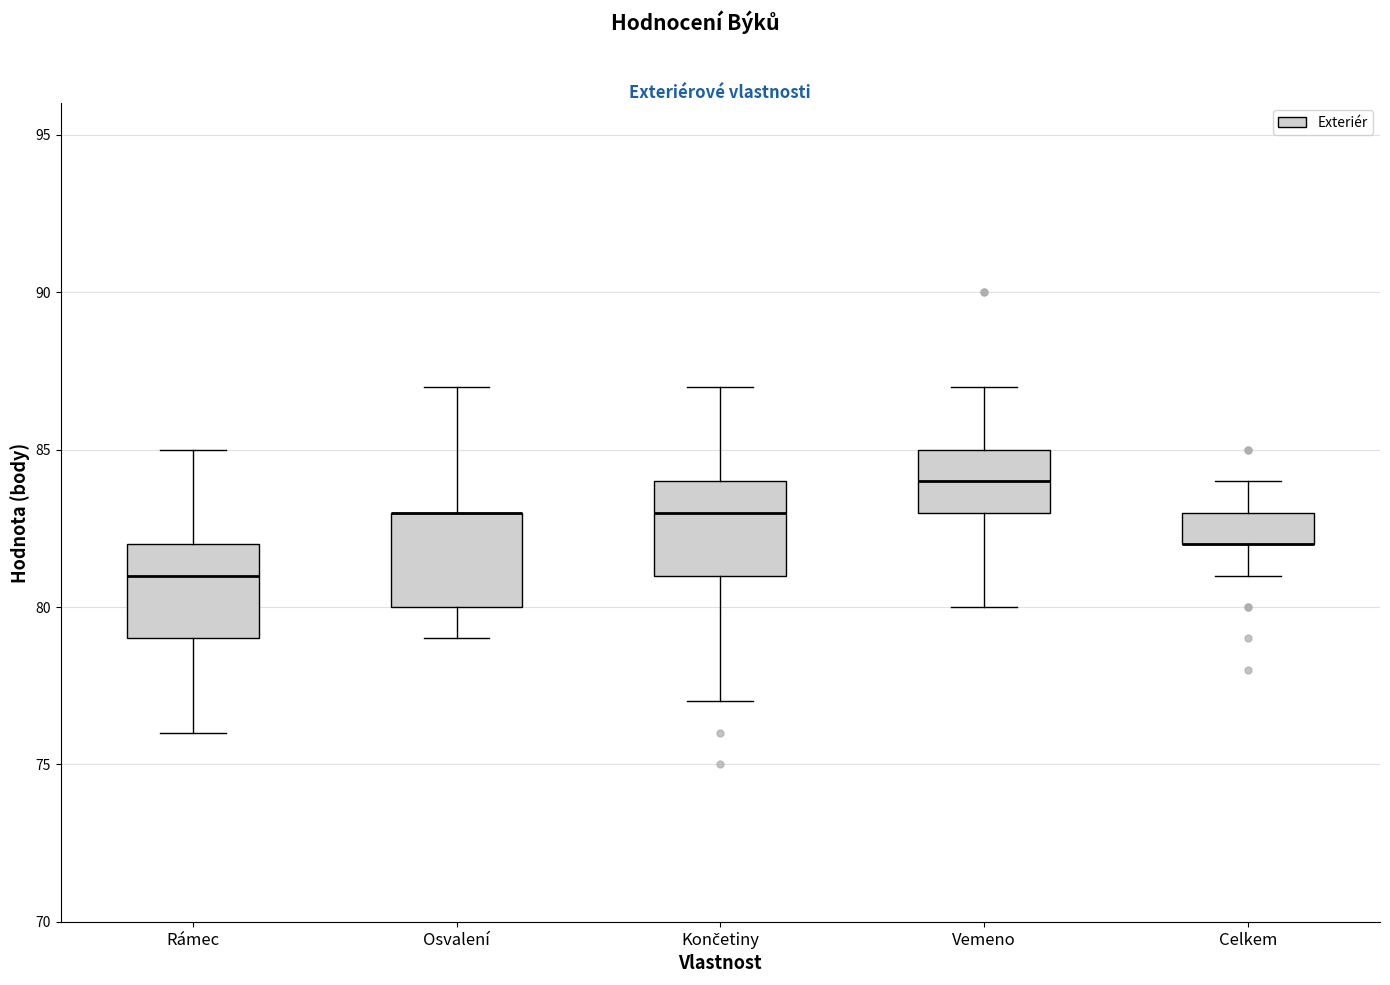

Where does the upper whisker of the box for Končetiny end on the y-axis? The values are not printed on the chart, so give them approximately, as read against the axis.

87